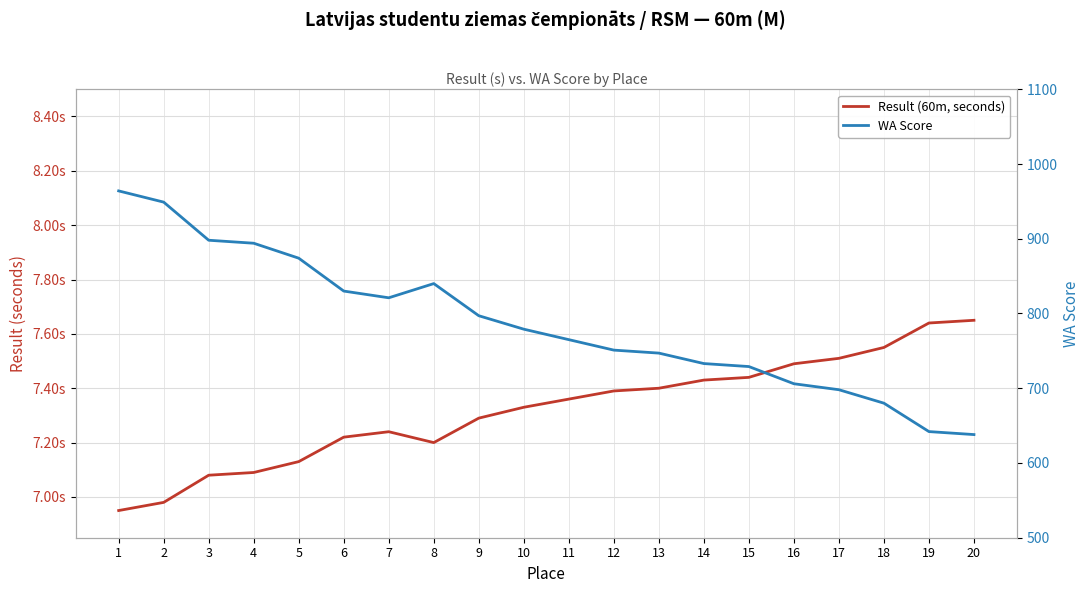

How many lines are shown in the chart?

2